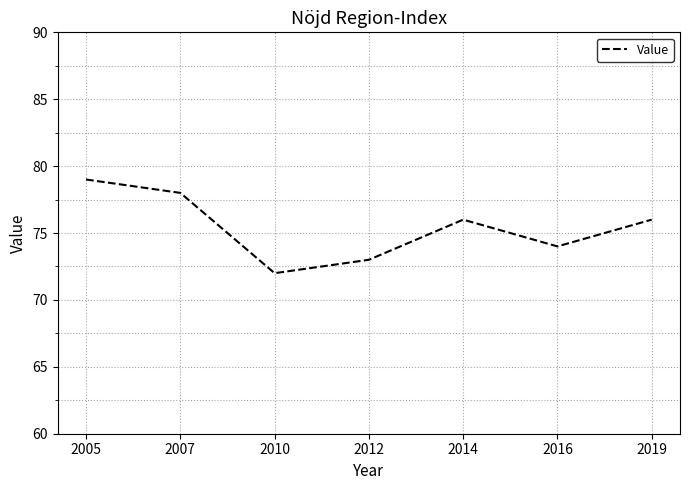

Does the chart have visible grid lines?

Yes